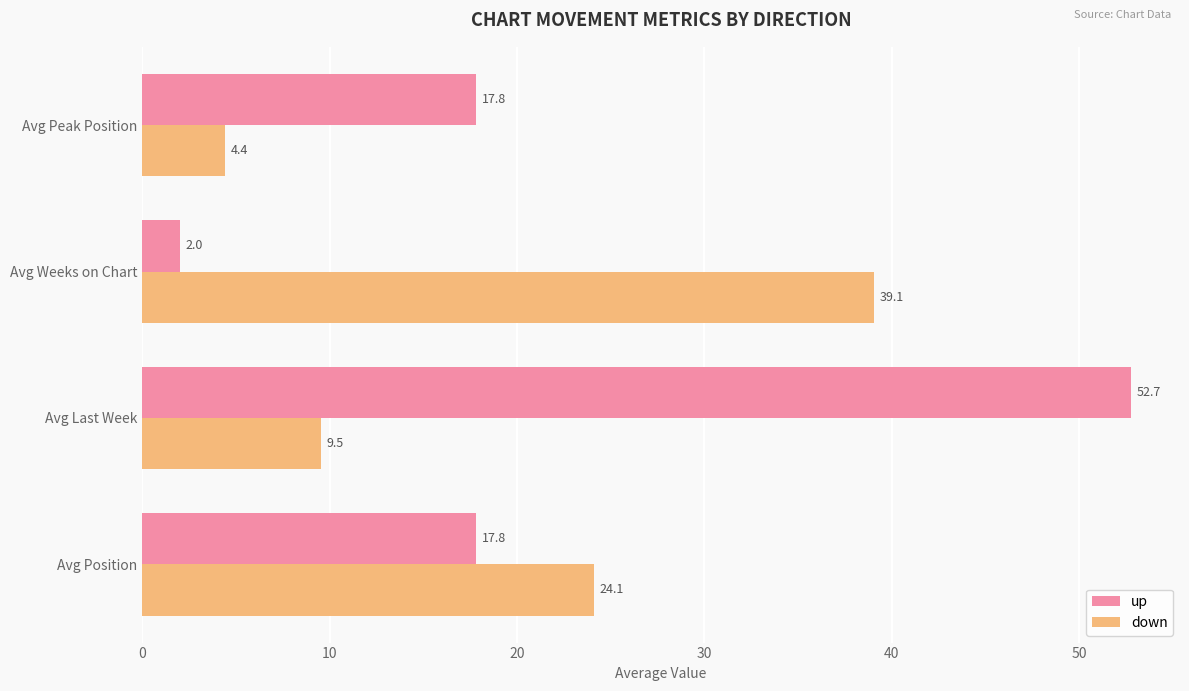

Which series changed the most between Avg Position and Avg Peak Position?

down